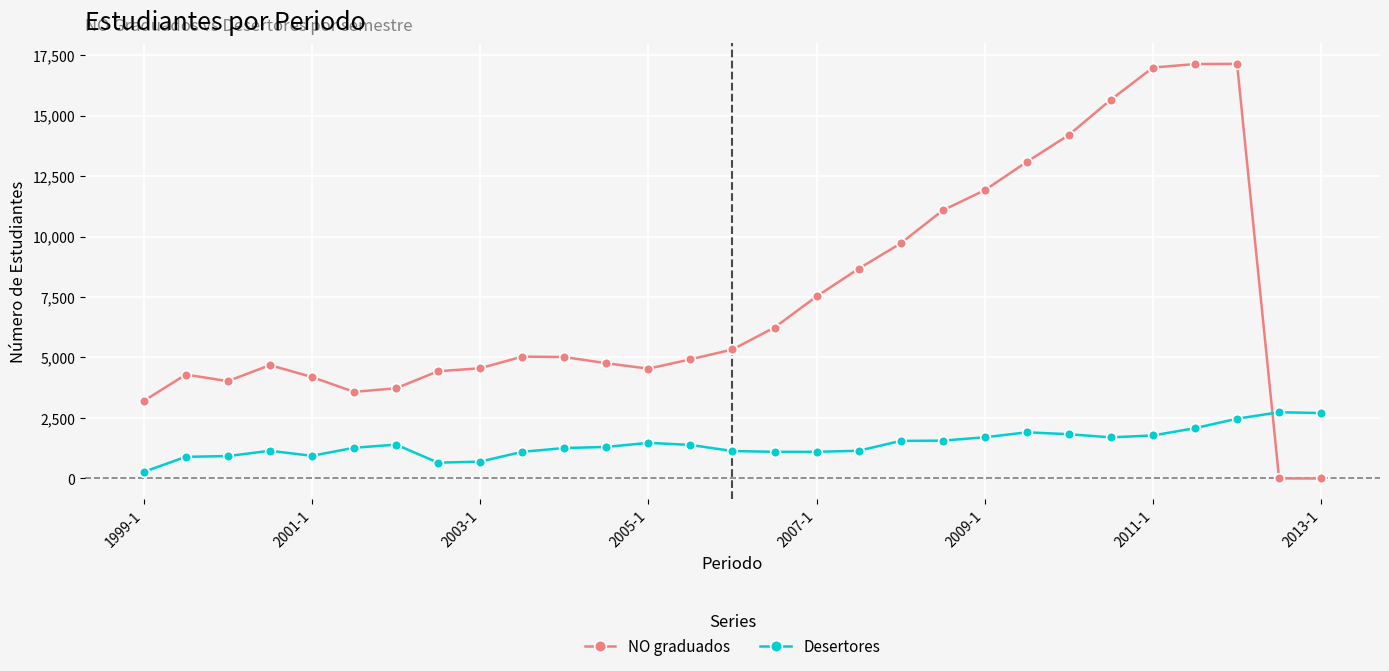

Which series has the widest spread of values?

NO graduados